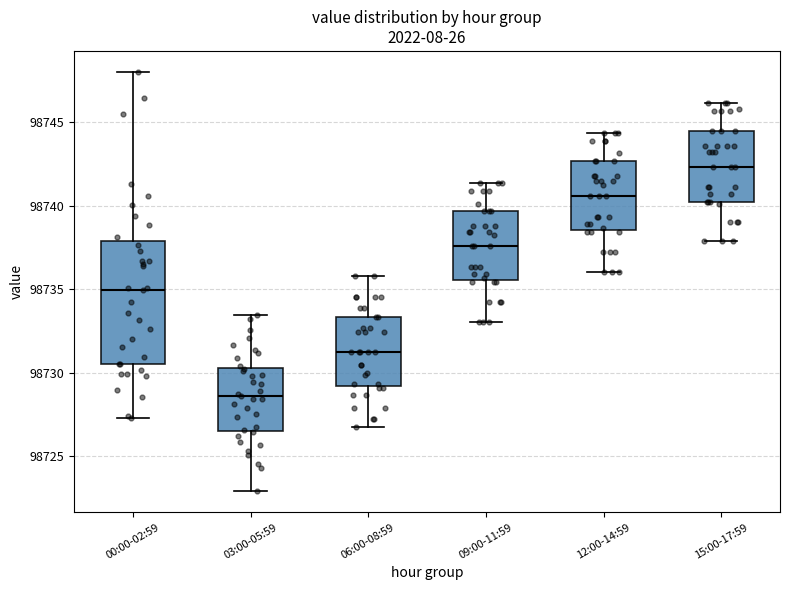

Which box's median line is the lowest?

03:00-05:59